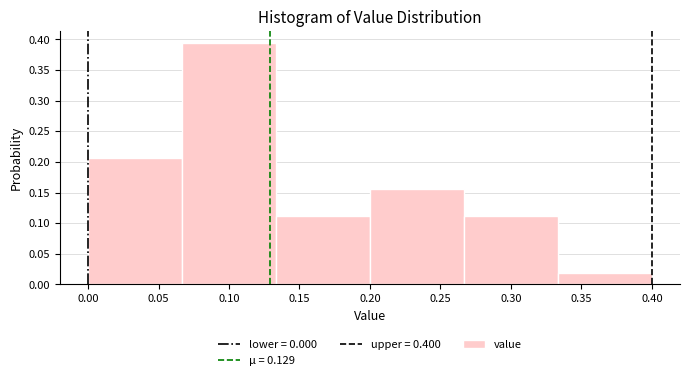

What is the height of the bar covering 0.000 to 0.065 on the x-axis? Neither the bar edges nor the heights are printed on the chart, so give them approximately, as read against the axes.

0.205